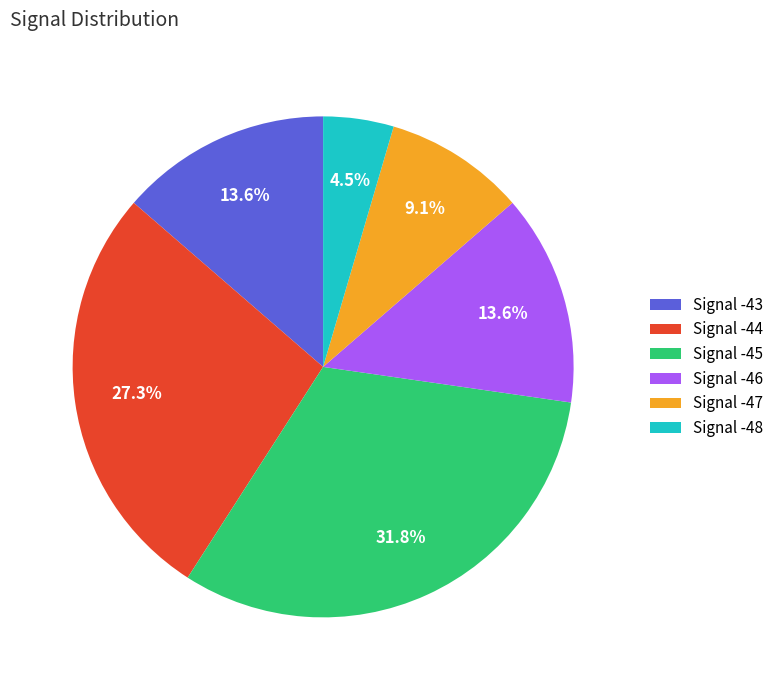

What is the smallest slice in the pie chart?

Signal -48